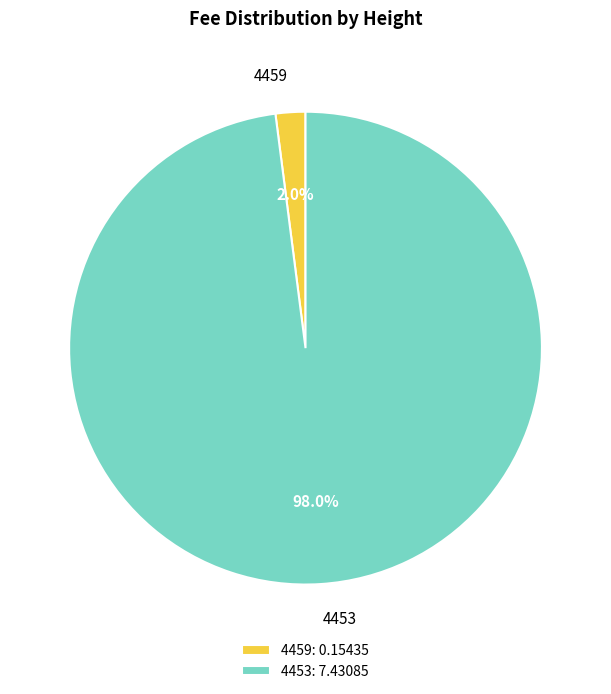

Which has a higher value, 4459 or 4453?

4453